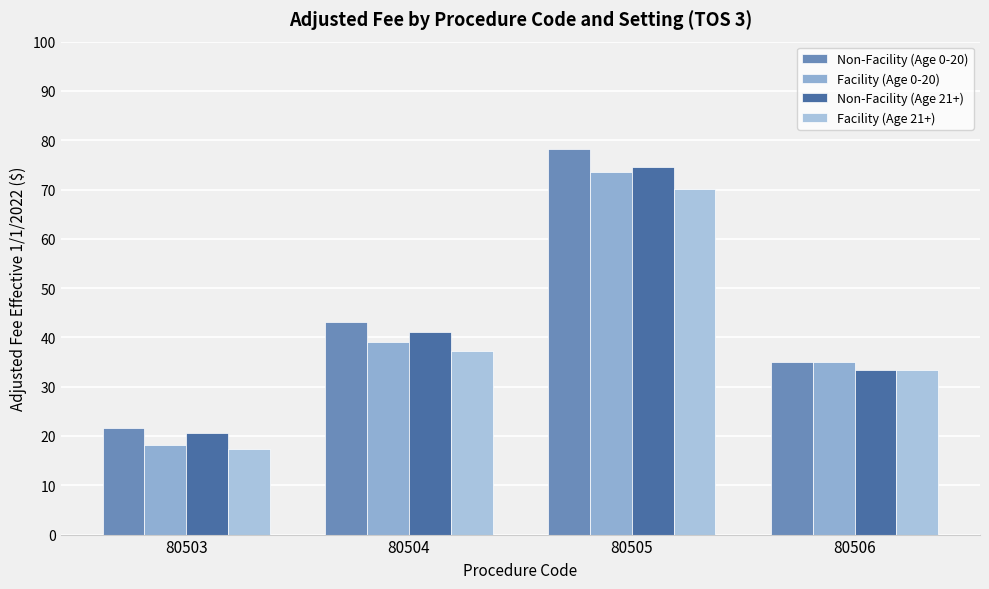

What is the minimum value shown in the chart?

17.4